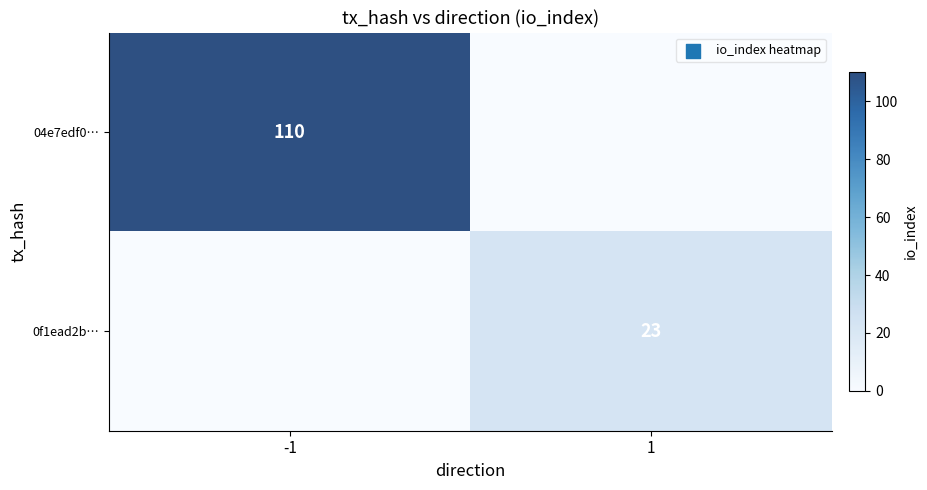

Is it true that 04e7edf0… equals 157 at -1?

False